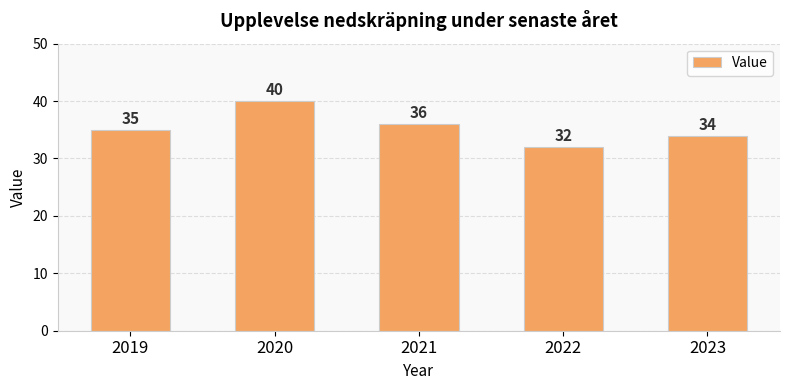

How many values are between 34 and 36?

3